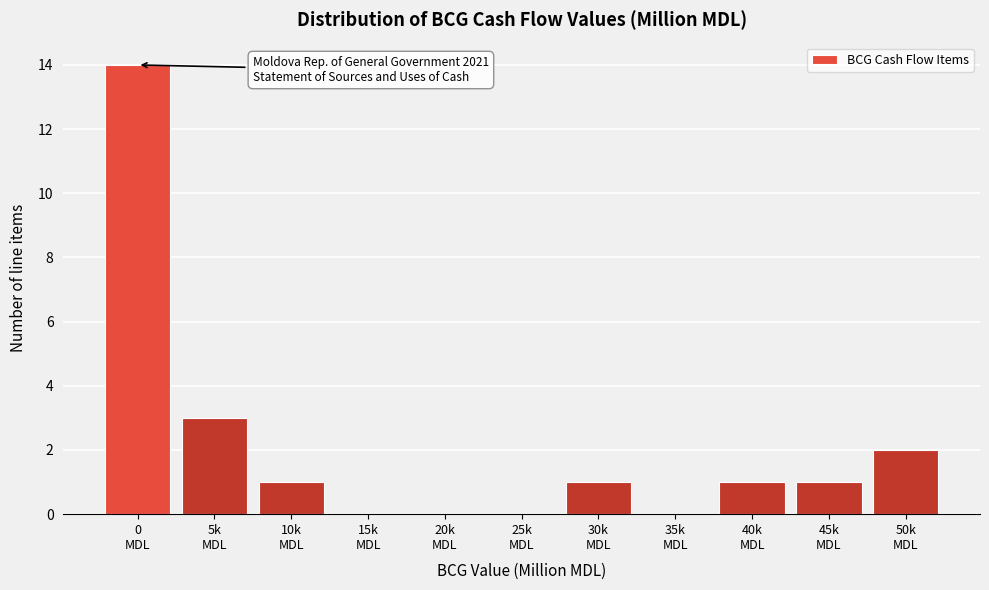

What is the maximum value shown in the chart?

14